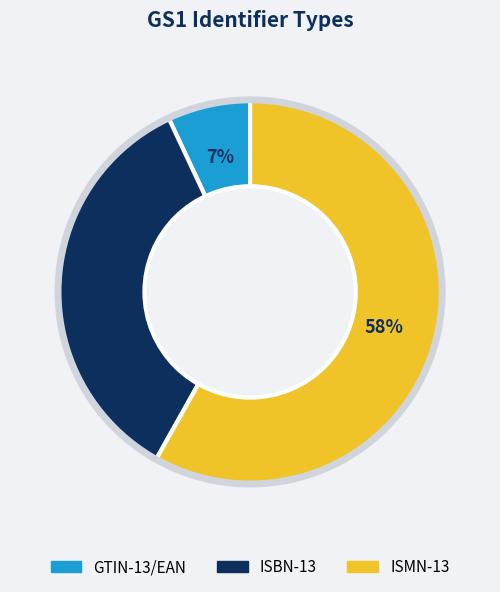

Which category has the biggest portion of the pie?

ISMN-13